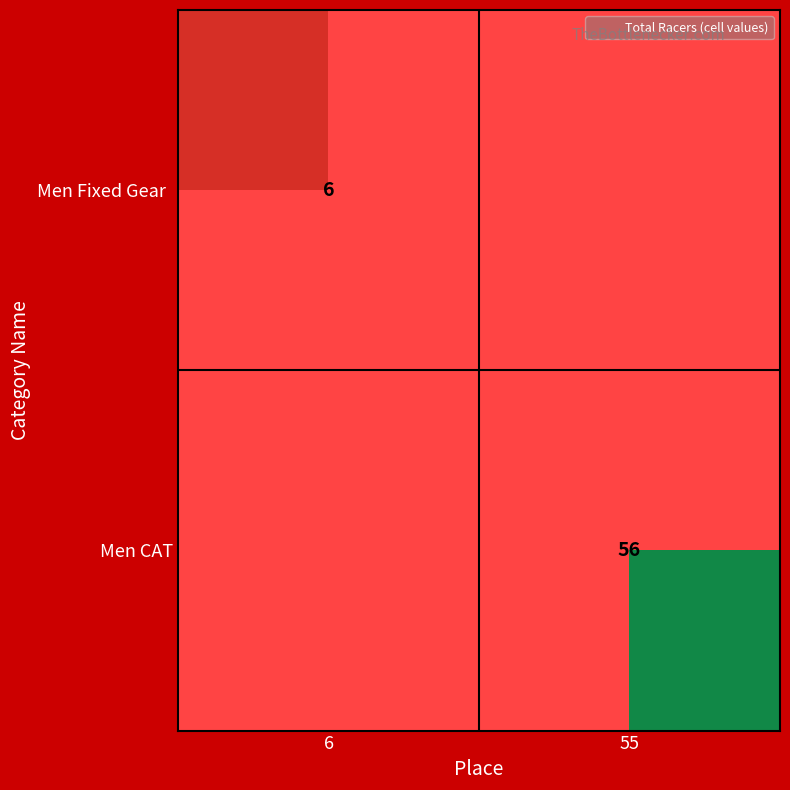

How many series are shown in this chart?

2